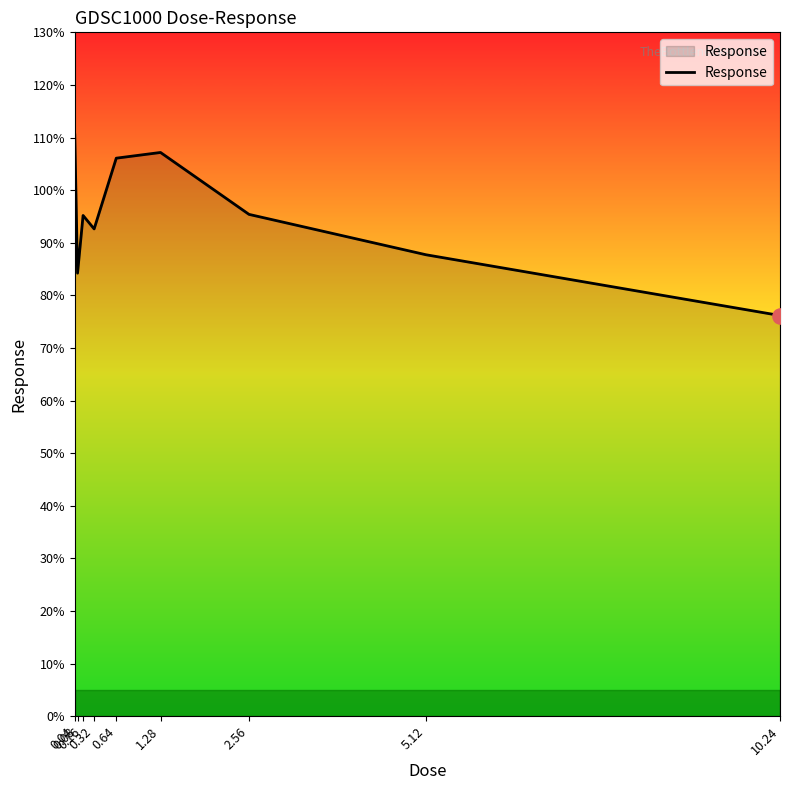

What is the change in value from 5.12 to 10.24?

-11.5